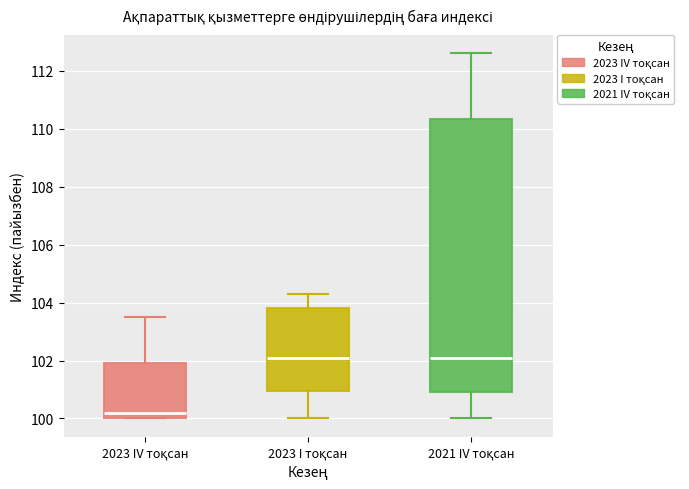

Reading left to right, transcribe this box plot: for each box, give where its median line is, the range the box spans, and where its two whiskers end, as read against the y-axis. The values are not printed on the chart, so give them approximately, as read against the axis.

2023 IV тоқсан: median 100.2, box 100.0 to 102.0, whiskers 100.0 to 103.6
2023 I тоқсан: median 102.2, box 101.0 to 103.8, whiskers 100.0 to 104.4
2021 IV тоқсан: median 102.2, box 101.0 to 110.4, whiskers 100.0 to 112.6